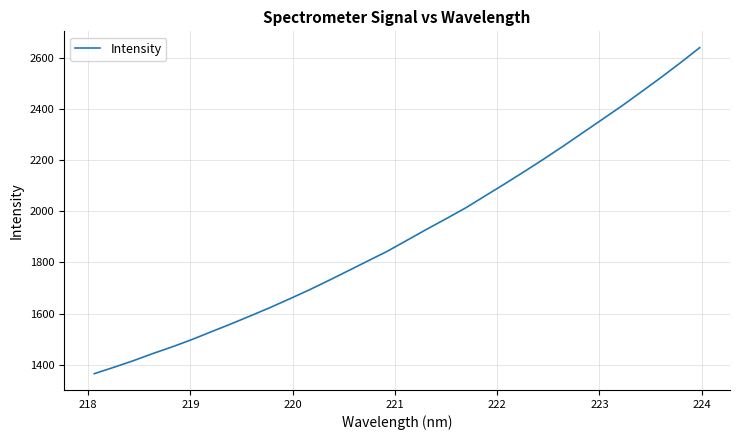

What is the difference between the maximum and second lowest values?

1249.6